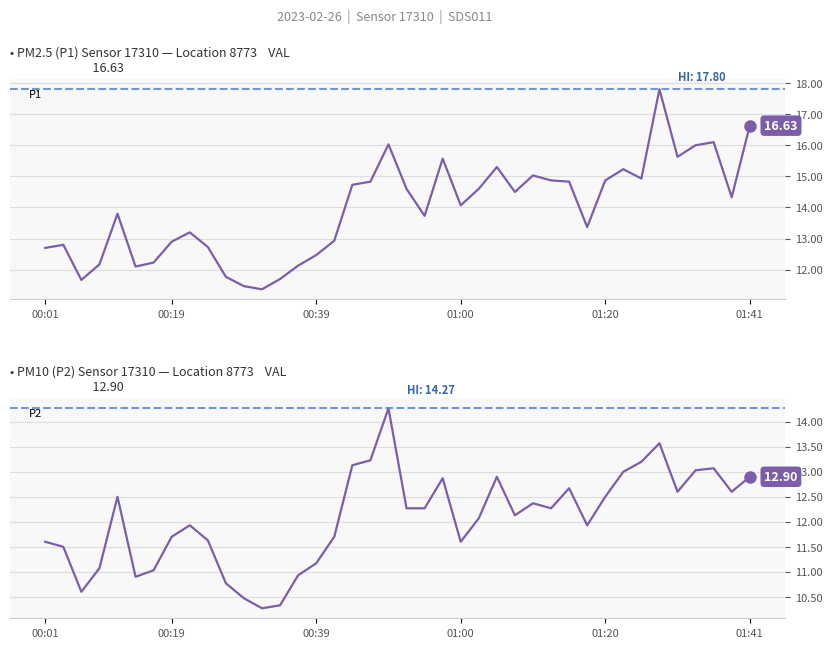

The value of P1 at 00:34 is 11.7. True or false?

True